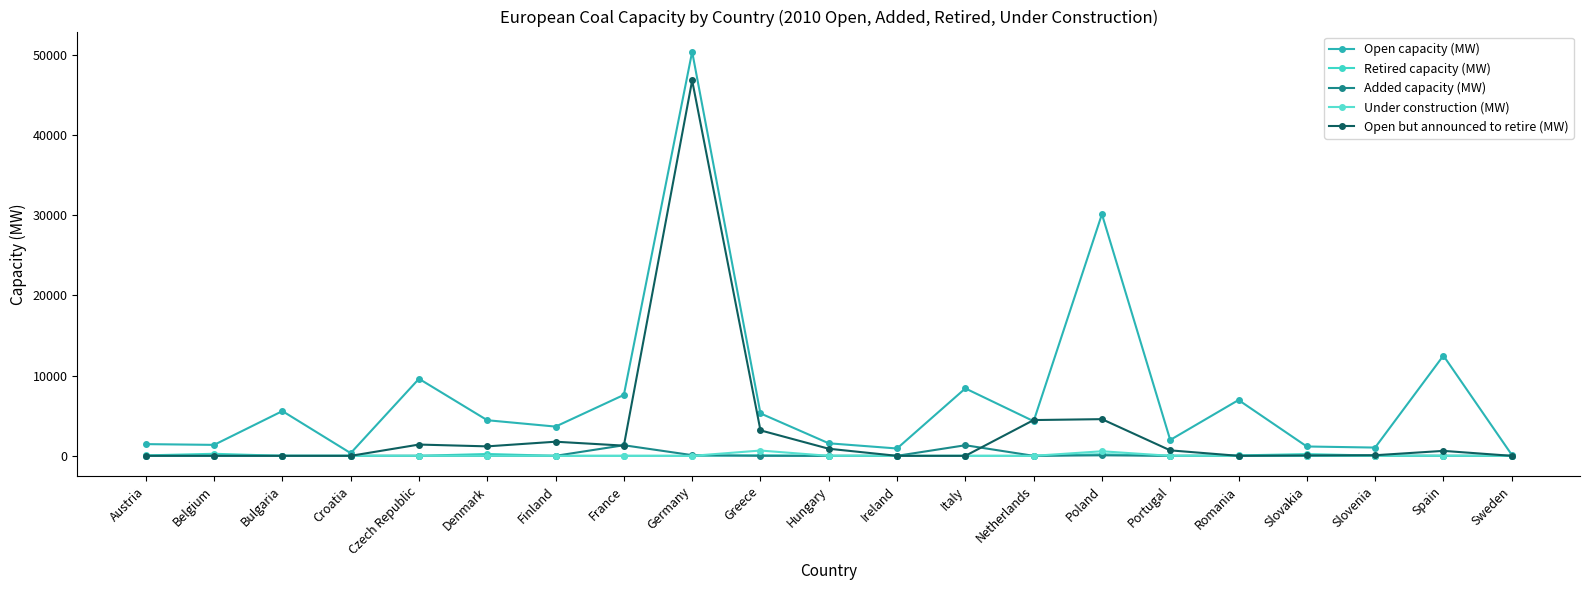

Count the number of data series in this chart.

5